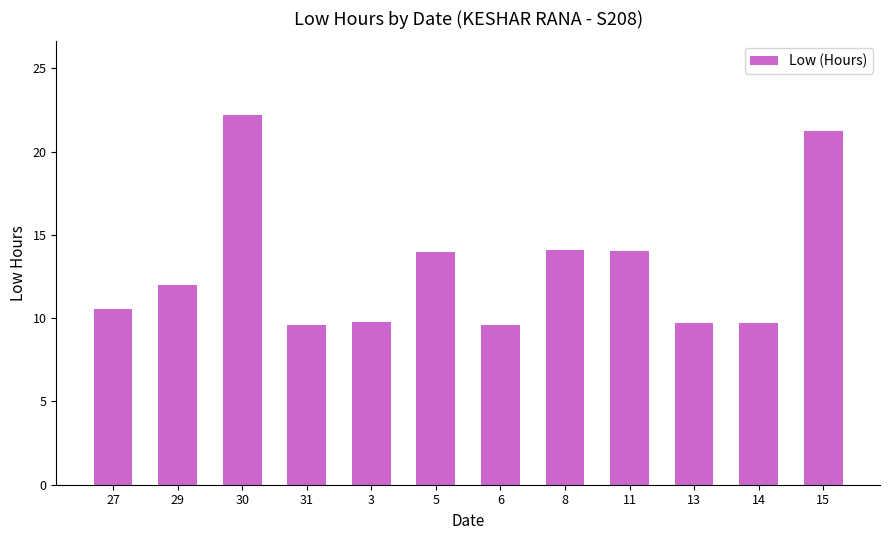

What is the sum of all values?

156.4